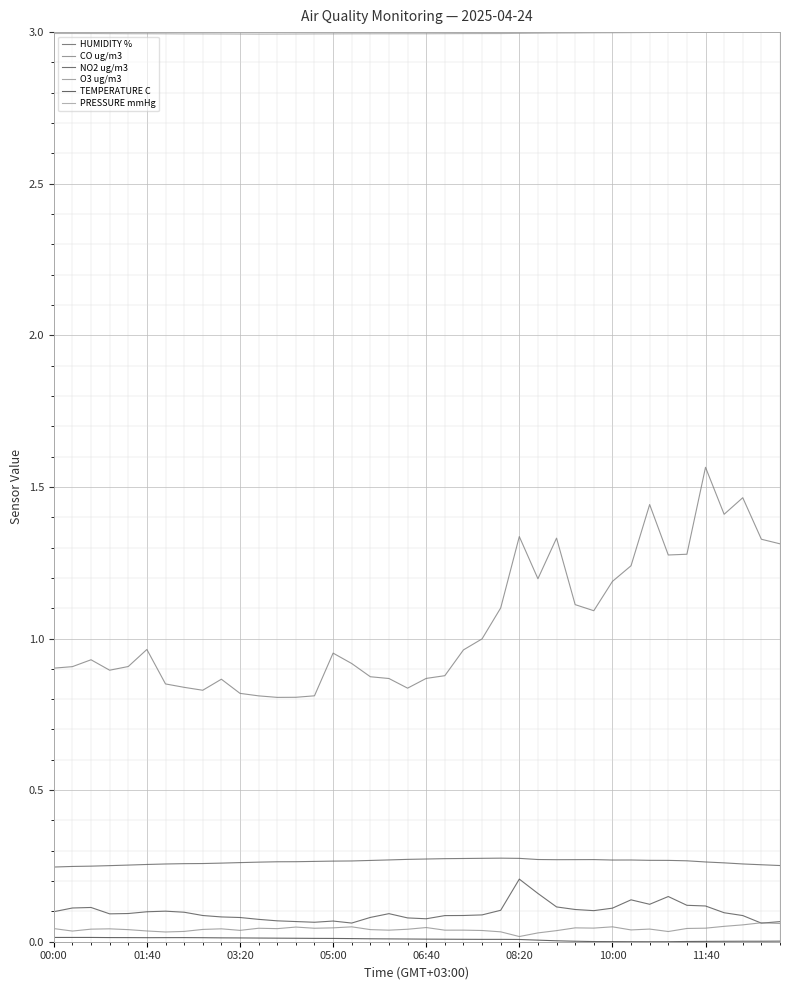

How many categories are shown in the chart?

40